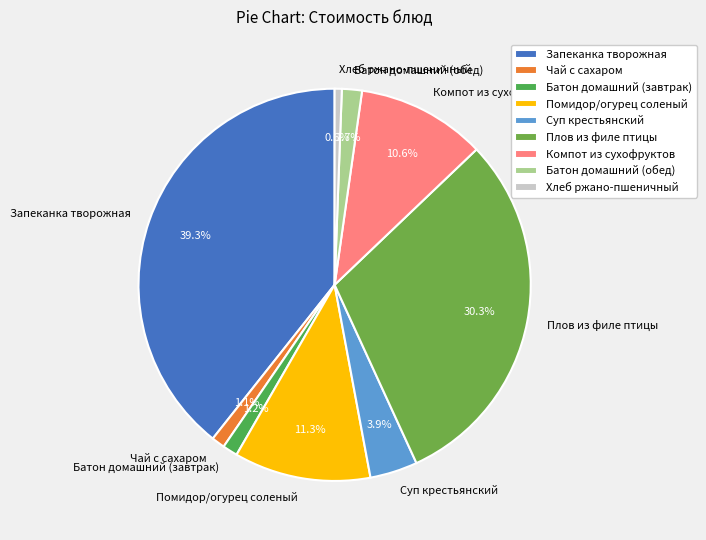

To the nearest percent, what is the difference between the largest and smallest slice percentages?

39%